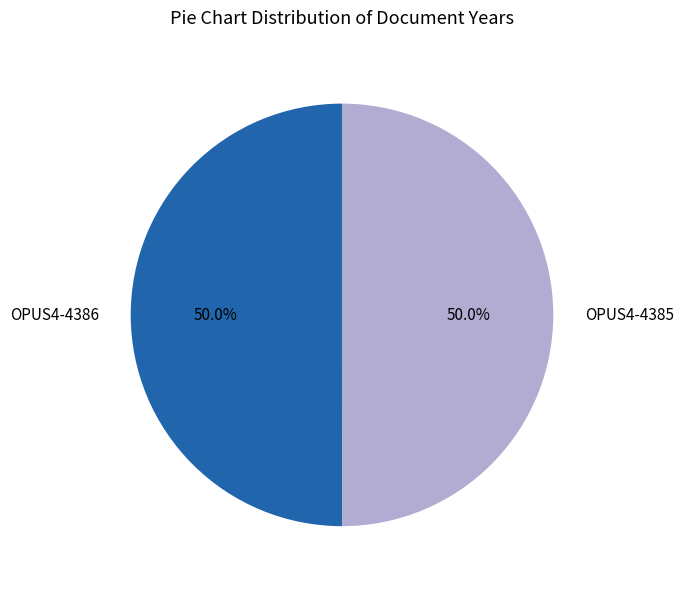

How many segments does this pie chart have?

2